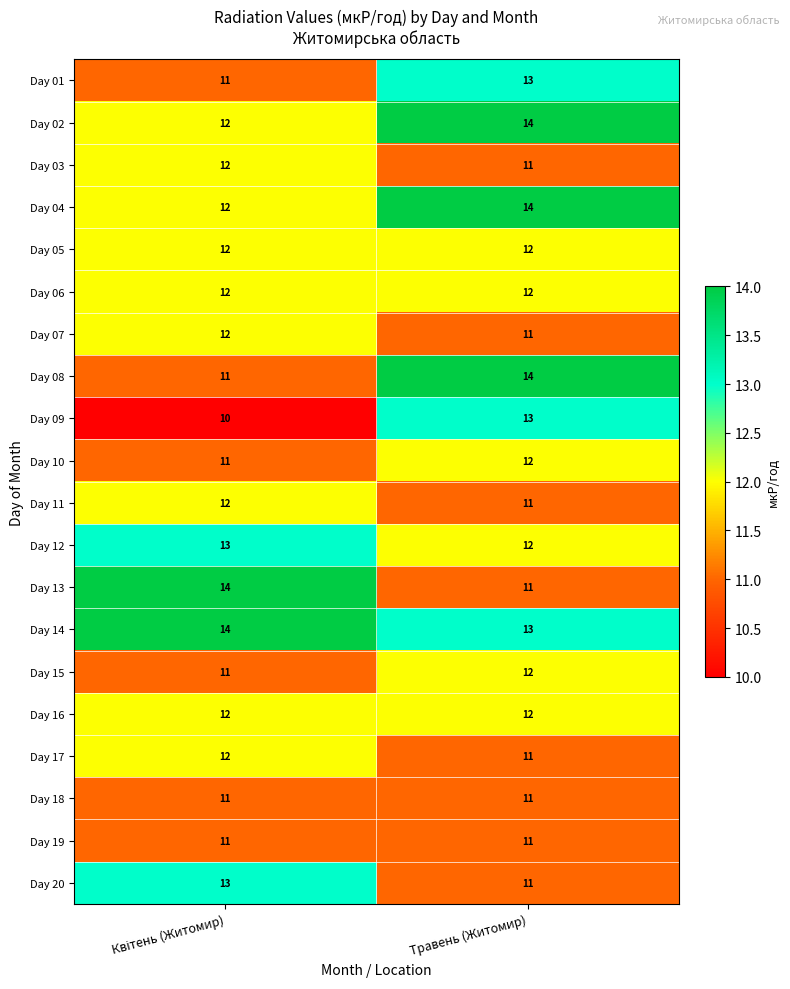

The value of Day 06 at Травень (Житомир) is 12. True or false?

True